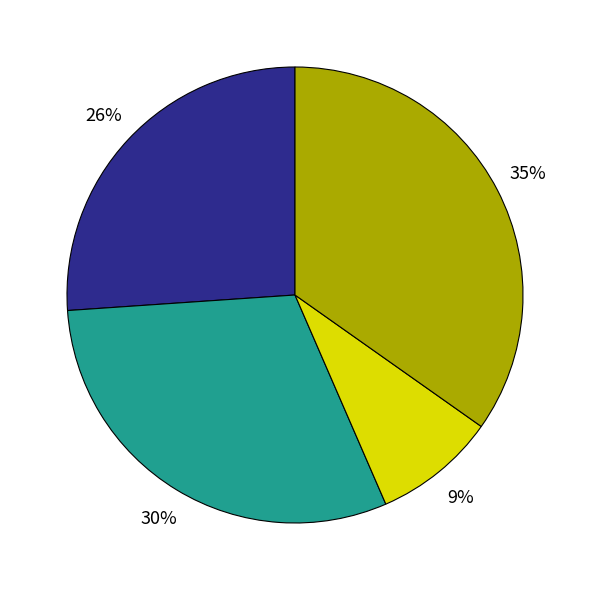

Is there any slice that represents more than half of the pie?

No